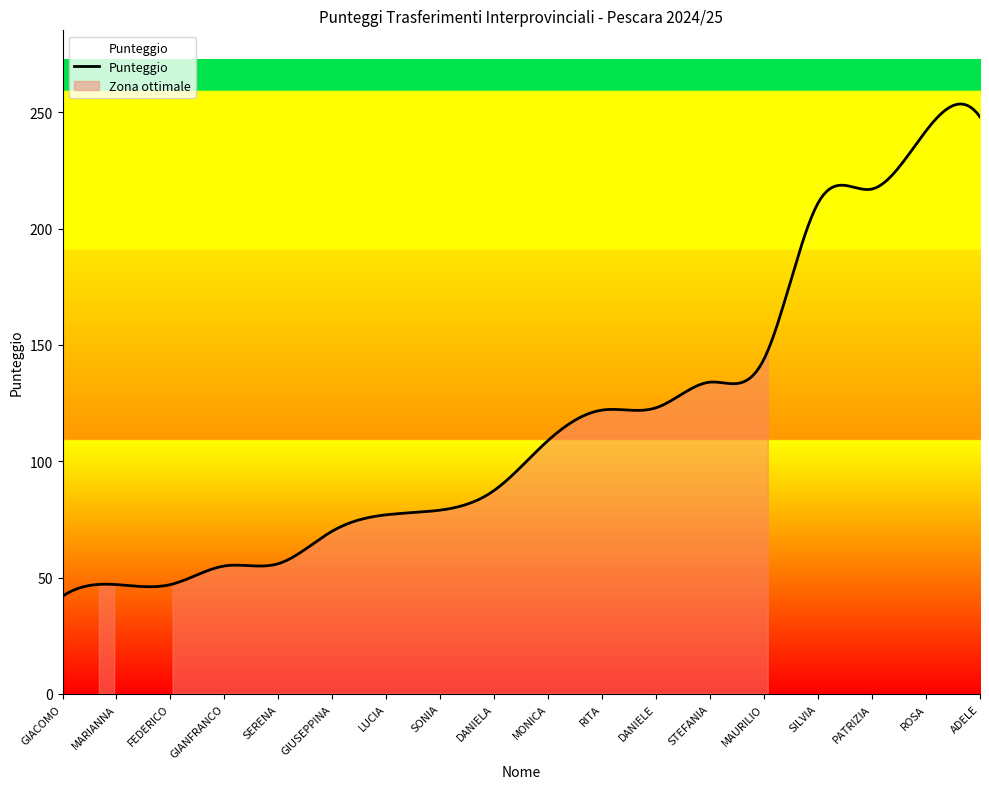

What is the highest value of the Punteggio series?

253.5